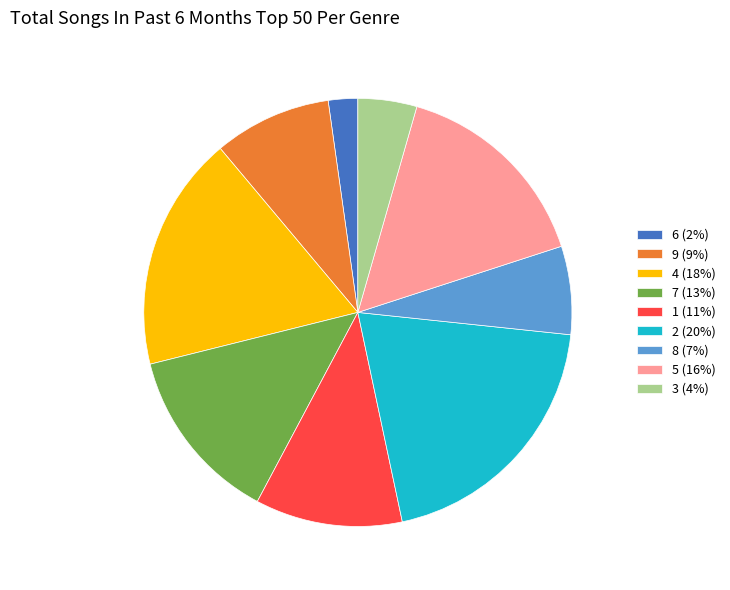

Combined, do 3 (4%) and 5 (16%) account for over 50%?

No